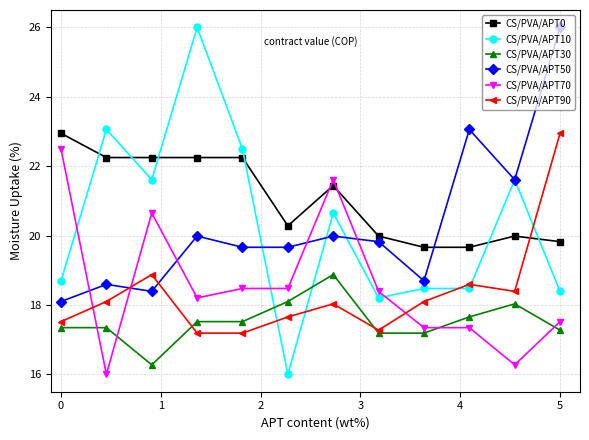

Count the number of data series in this chart.

6